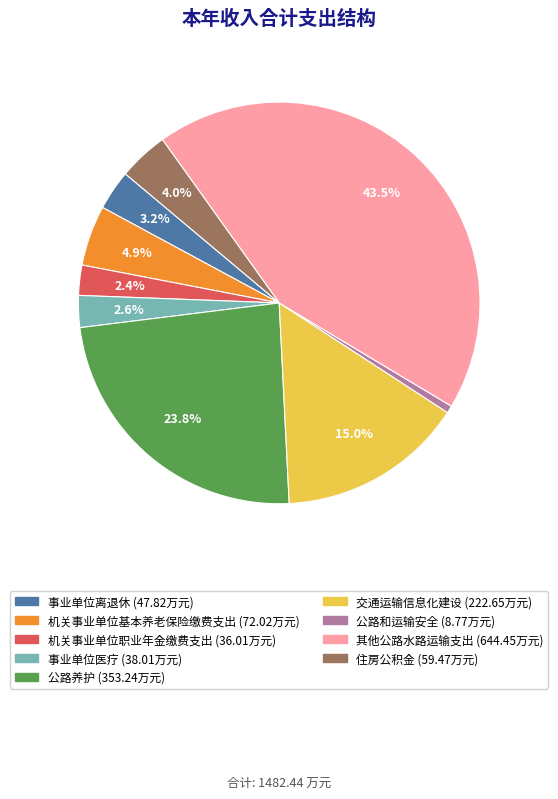

Does 机关事业单位基本养老保险缴费支出 account for over 50% of the chart?

No